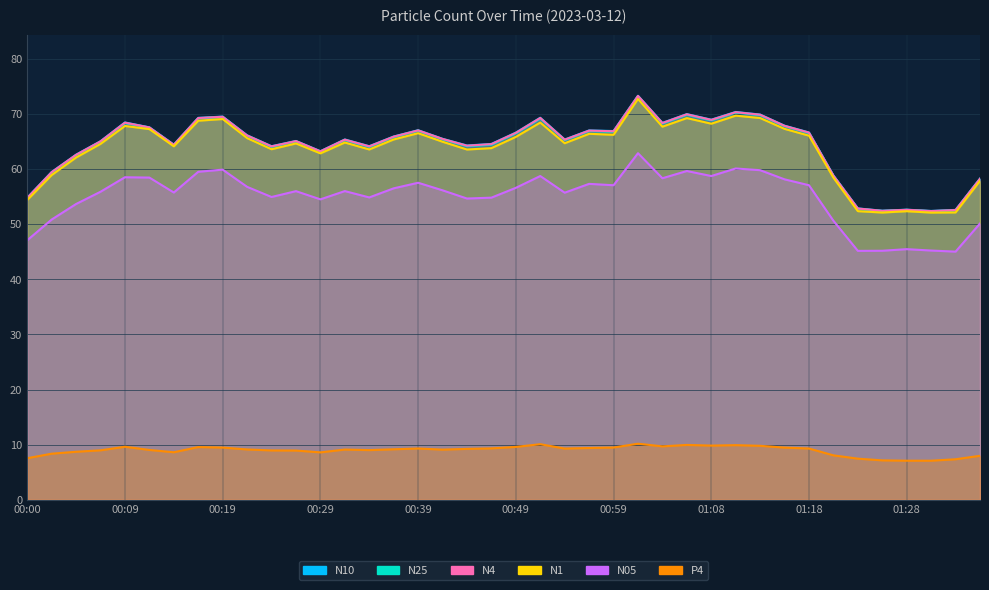

True or false: N1 and N05 intersect in this chart.

False